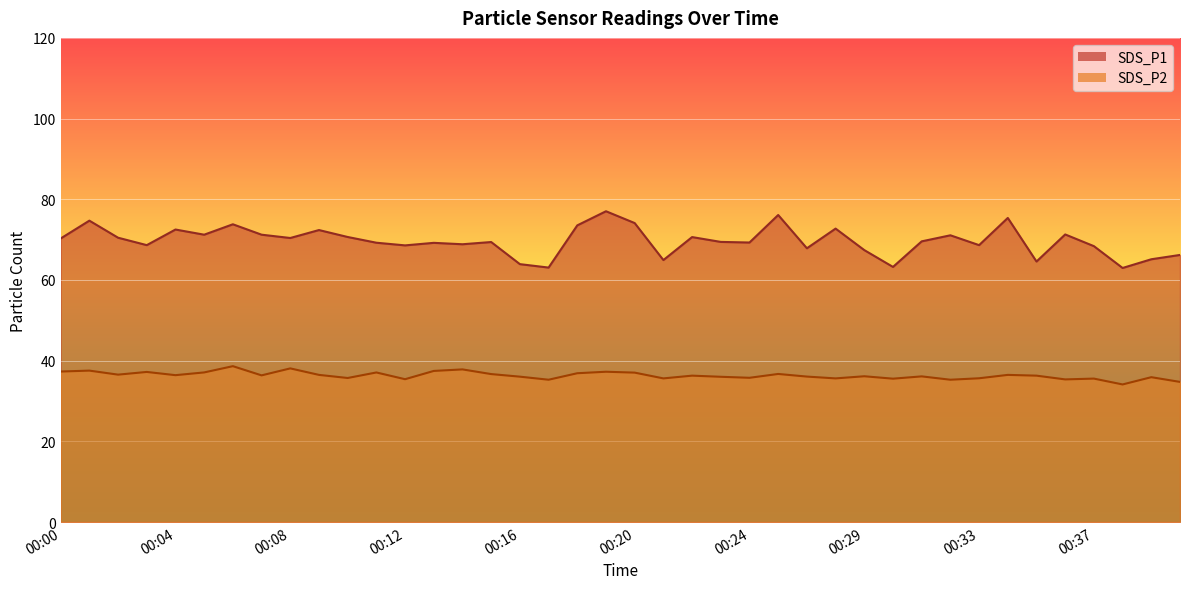

How many values in the SDS_P2 series exceed 36?

25